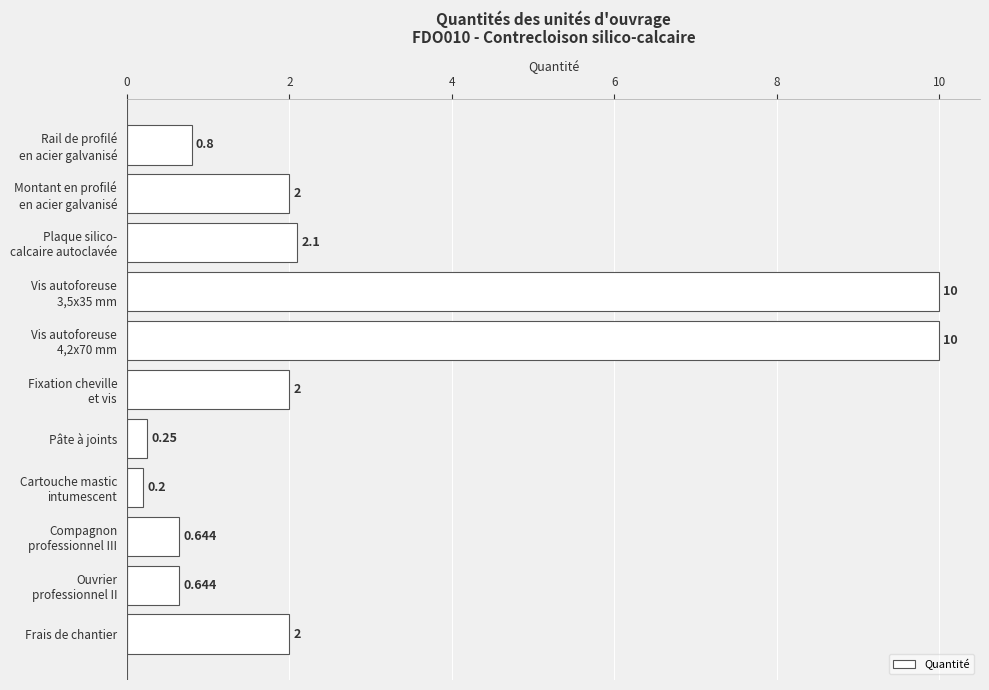

How many series are shown in this chart?

1